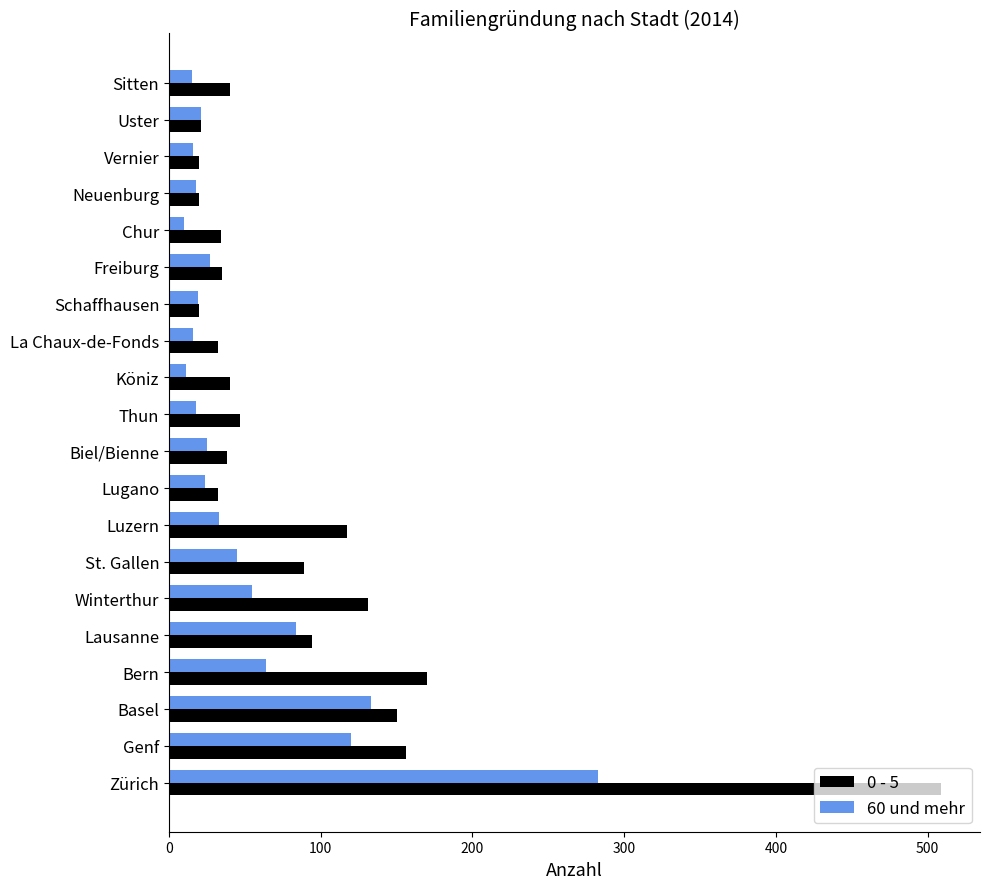

Count the number of categories in the chart.

20